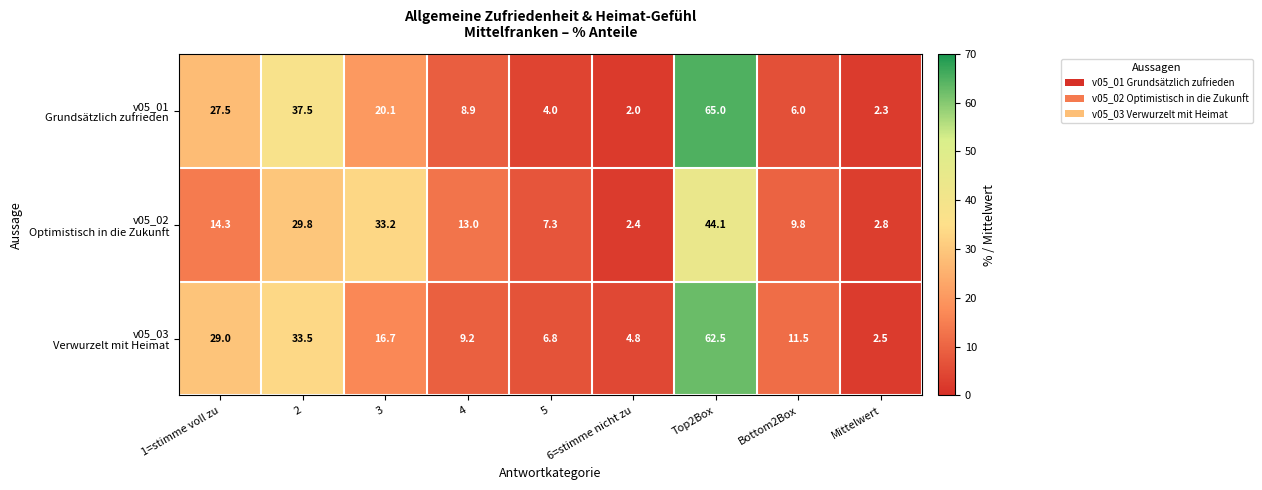

At which category is the sum across all series the highest?

Top2Box